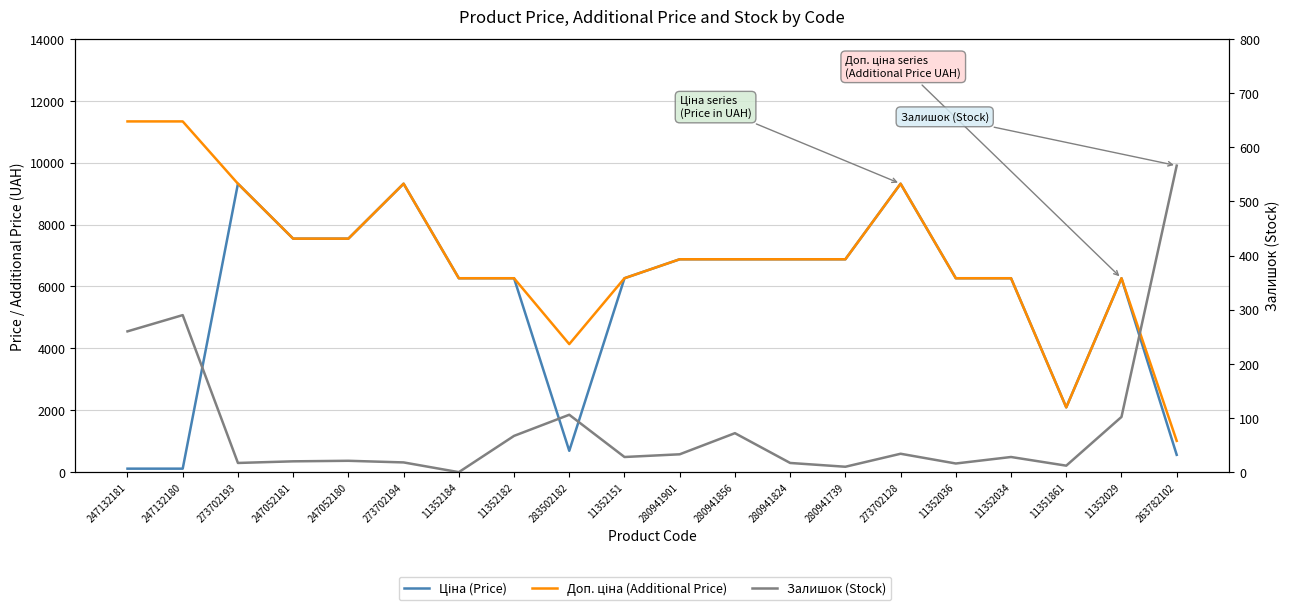

Rank the series by their maximum value, from lowest to highest.

Залишок (Stock), Ціна (Price), Доп. ціна (Additional Price)